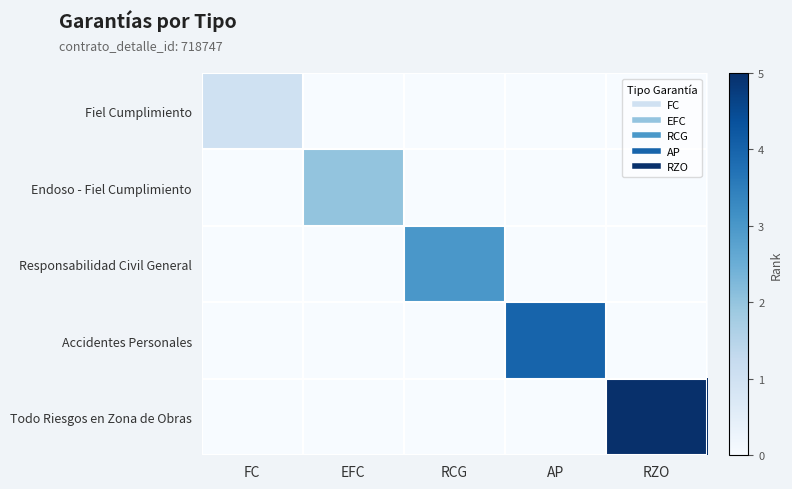

Reading right to left, what are all the values shown in this chart?

Fiel Cumplimiento: RZO=0	AP=0	RCG=0	EFC=0	FC=1
Endoso - Fiel Cumplimiento: RZO=0	AP=0	RCG=0	EFC=2	FC=0
Responsabilidad Civil General: RZO=0	AP=0	RCG=3	EFC=0	FC=0
Accidentes Personales: RZO=0	AP=4	RCG=0	EFC=0	FC=0
Todo Riesgos en Zona de Obras: RZO=5	AP=0	RCG=0	EFC=0	FC=0